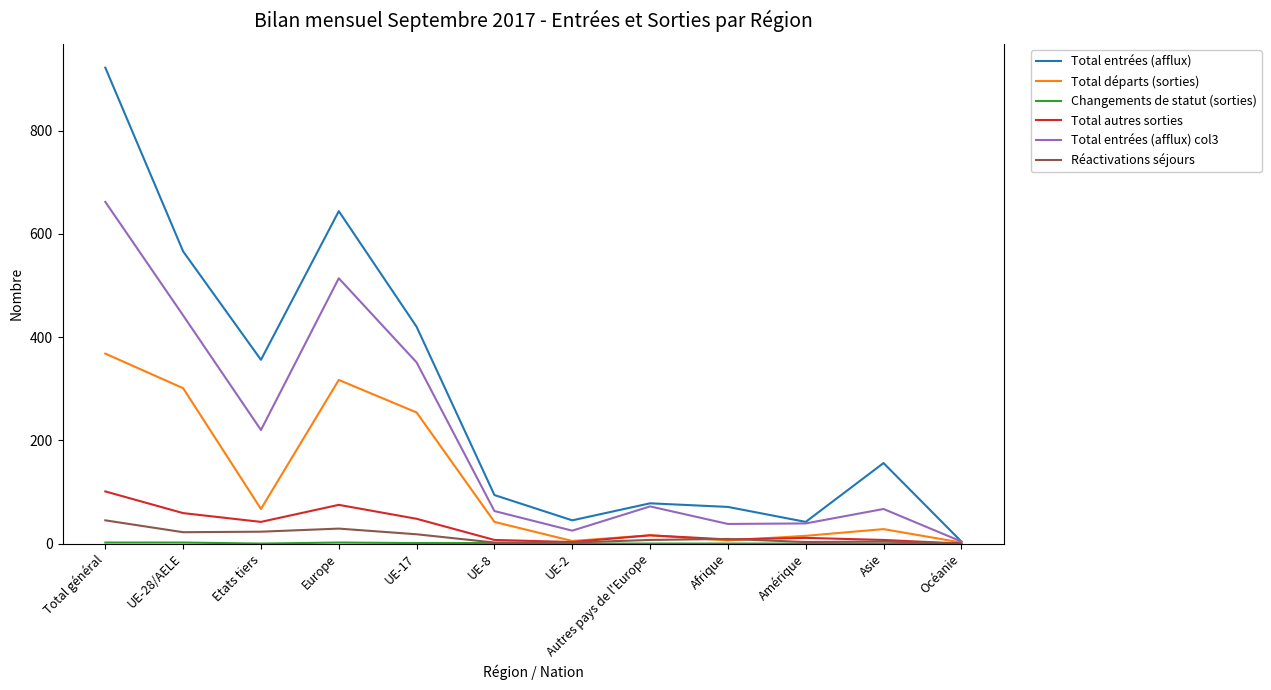

At which label is Total entrées (afflux) closest to 463?

UE-17